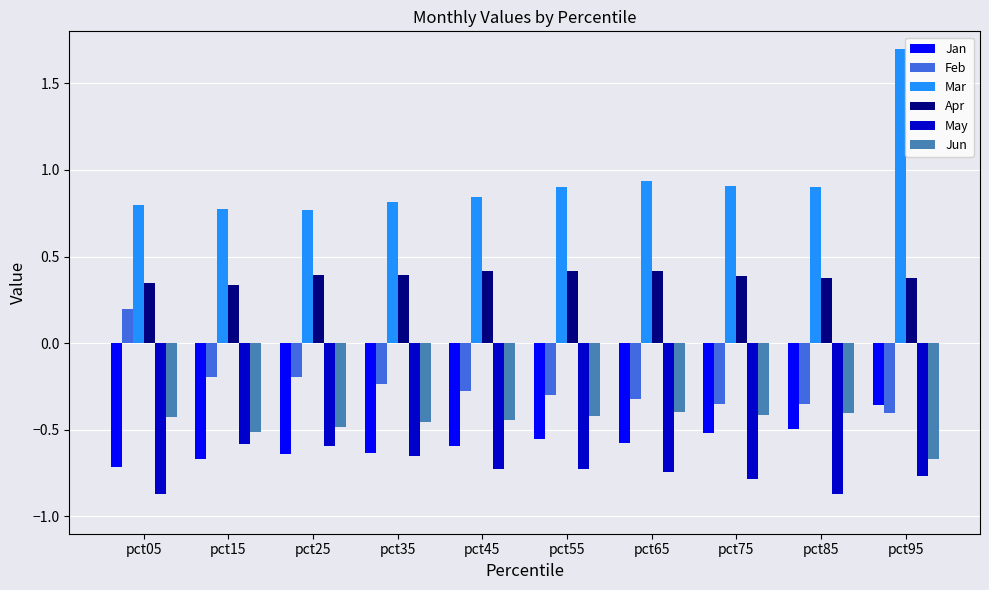

Which series has the largest total across all categories?

Mar